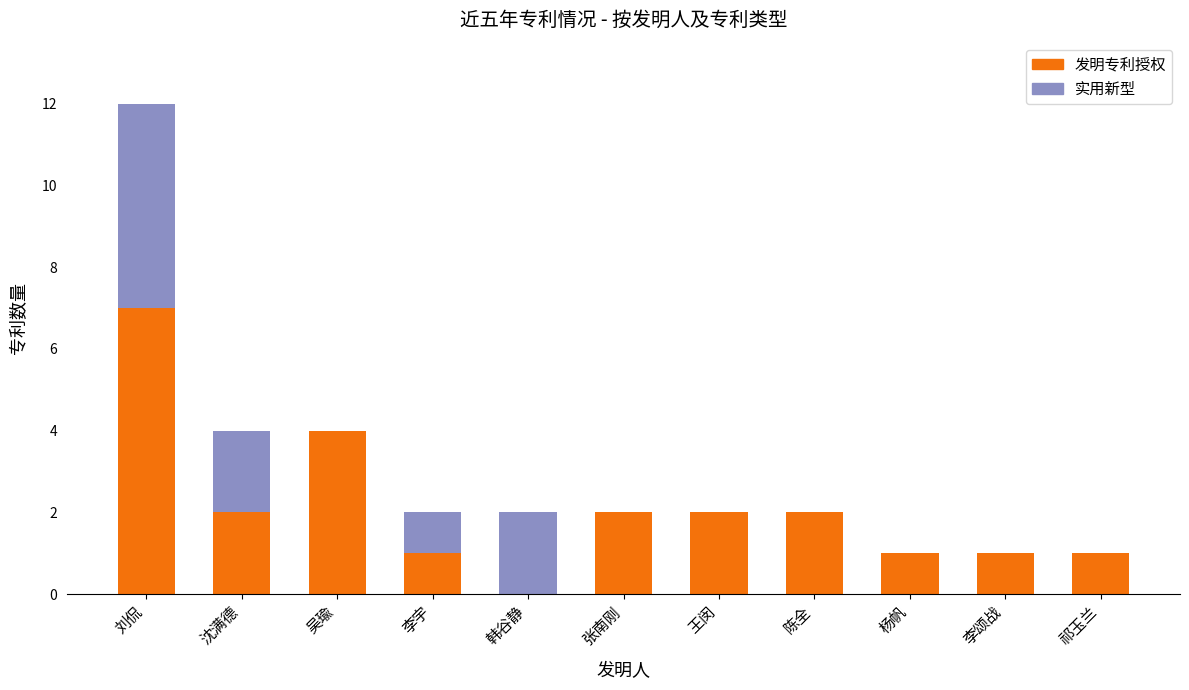

Count the number of data series in this chart.

2